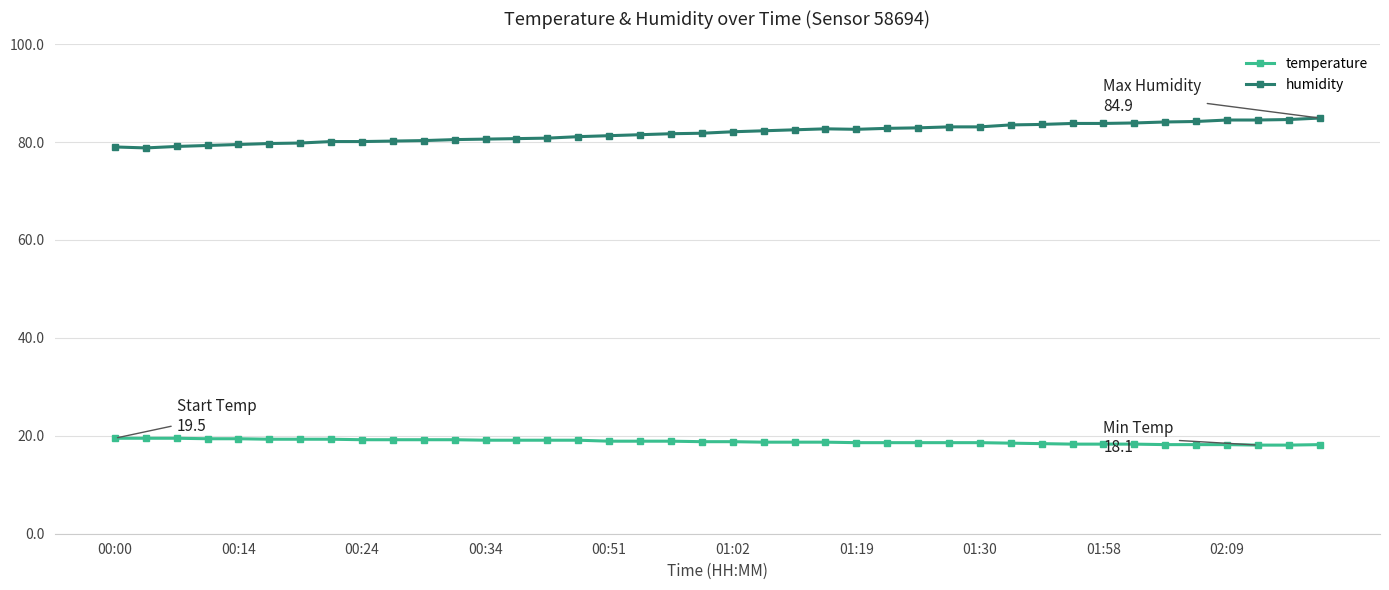

What is the minimum value shown in the chart?

18.1